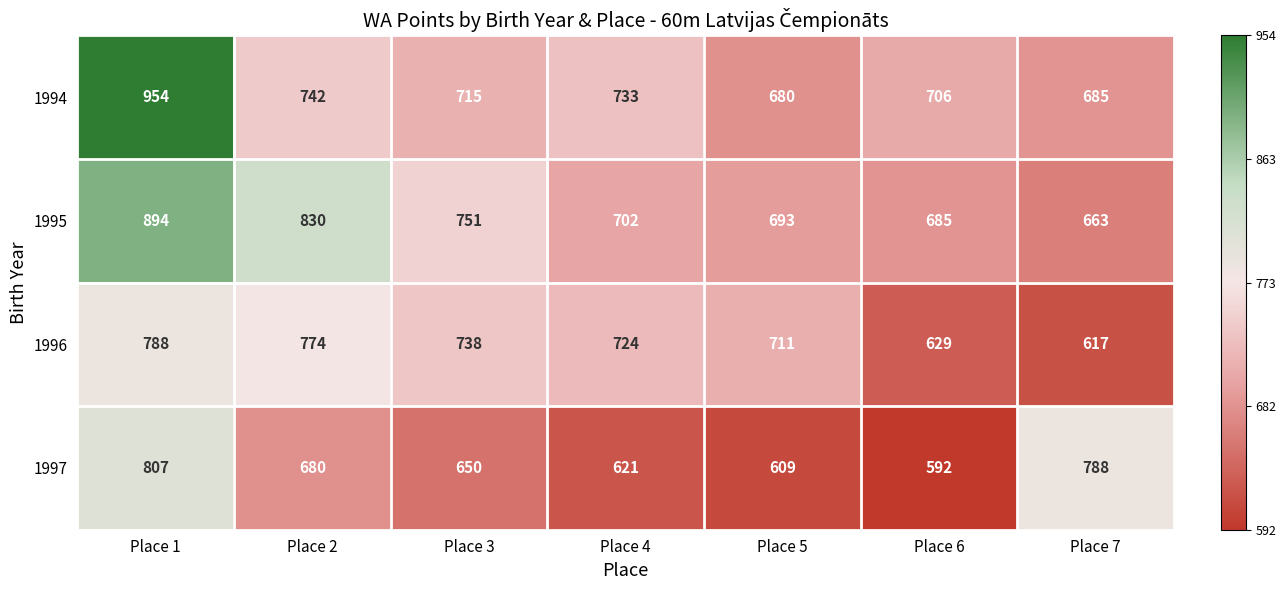

What is the difference between the 1994 values at Place 2 and Place 7?

57